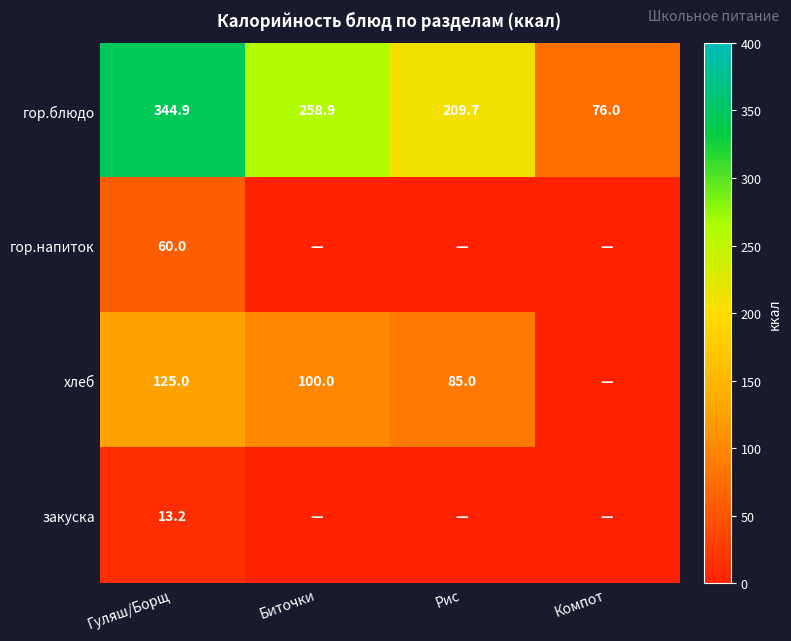

Rank the series at Гуляш/Борщ from highest to lowest value.

гор.блюдо, хлеб, гор.напиток, закуска